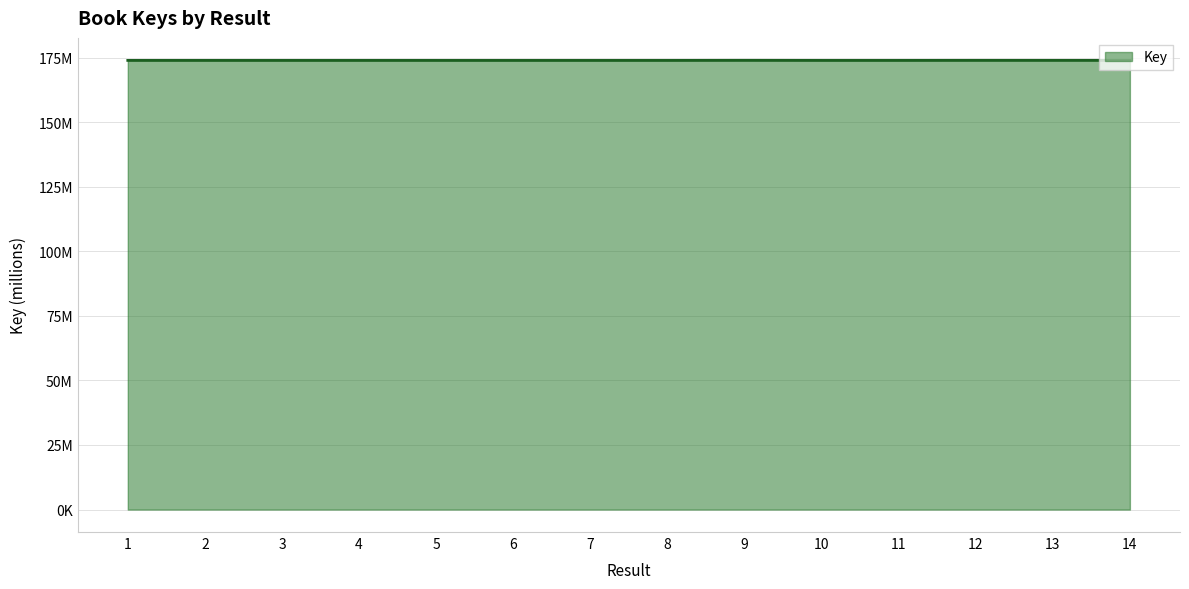

Does the chart have visible grid lines?

Yes